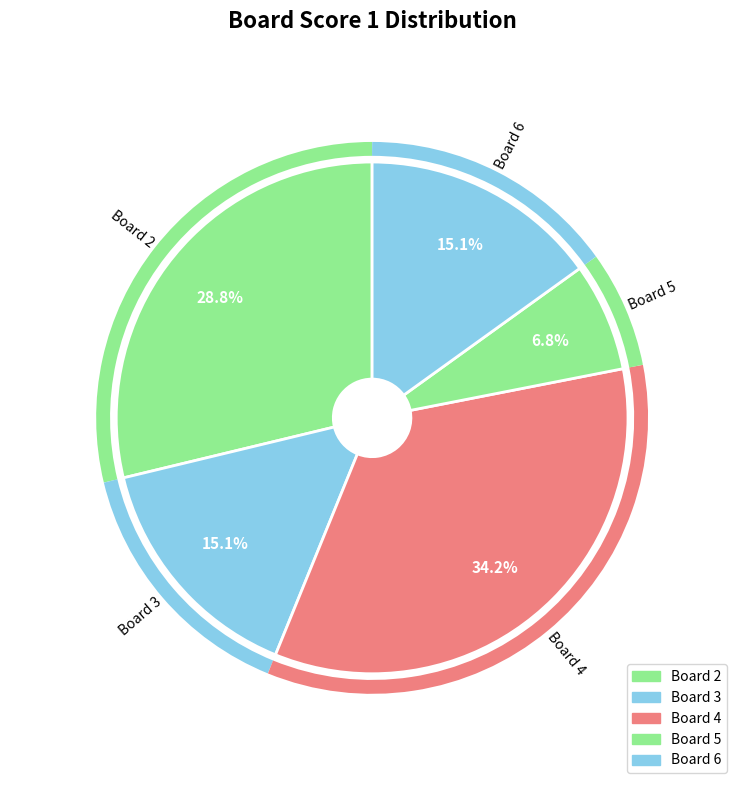

Count the number of slices in the pie.

5